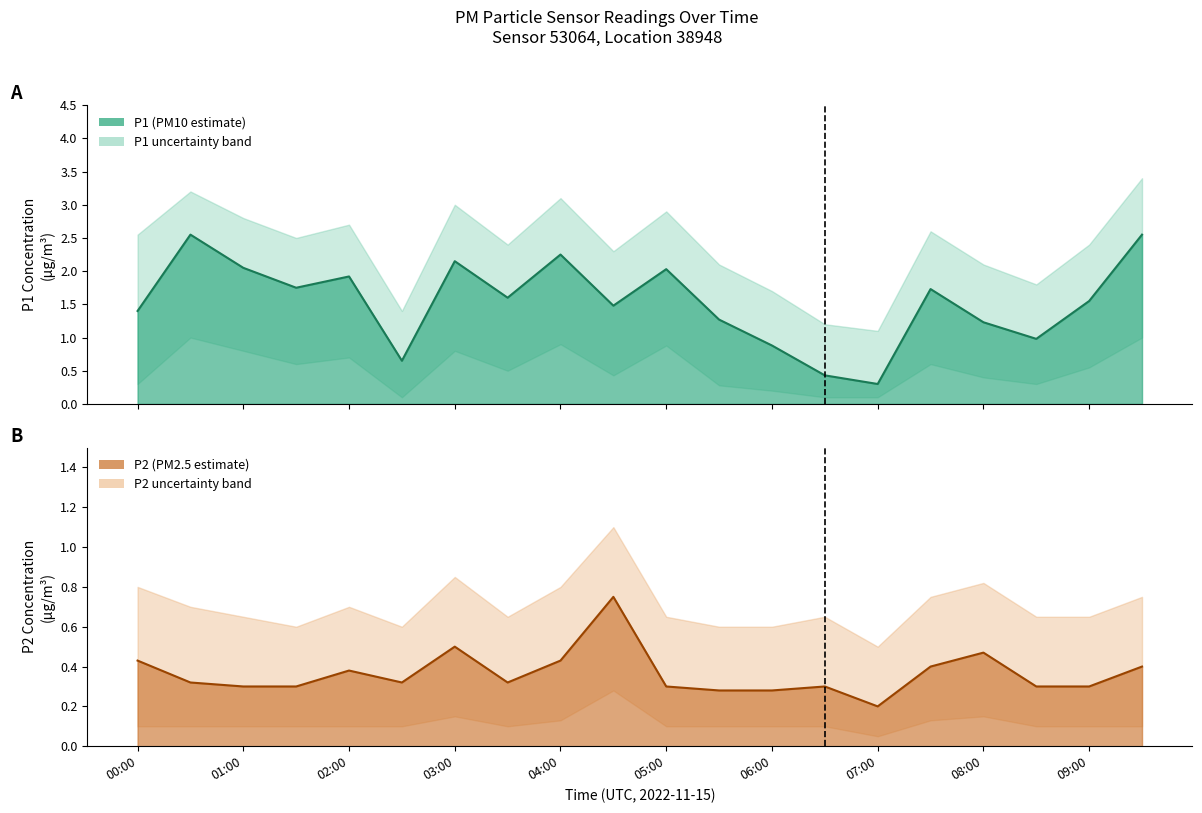

At which category does the chart reach its peak across all series?

09:30